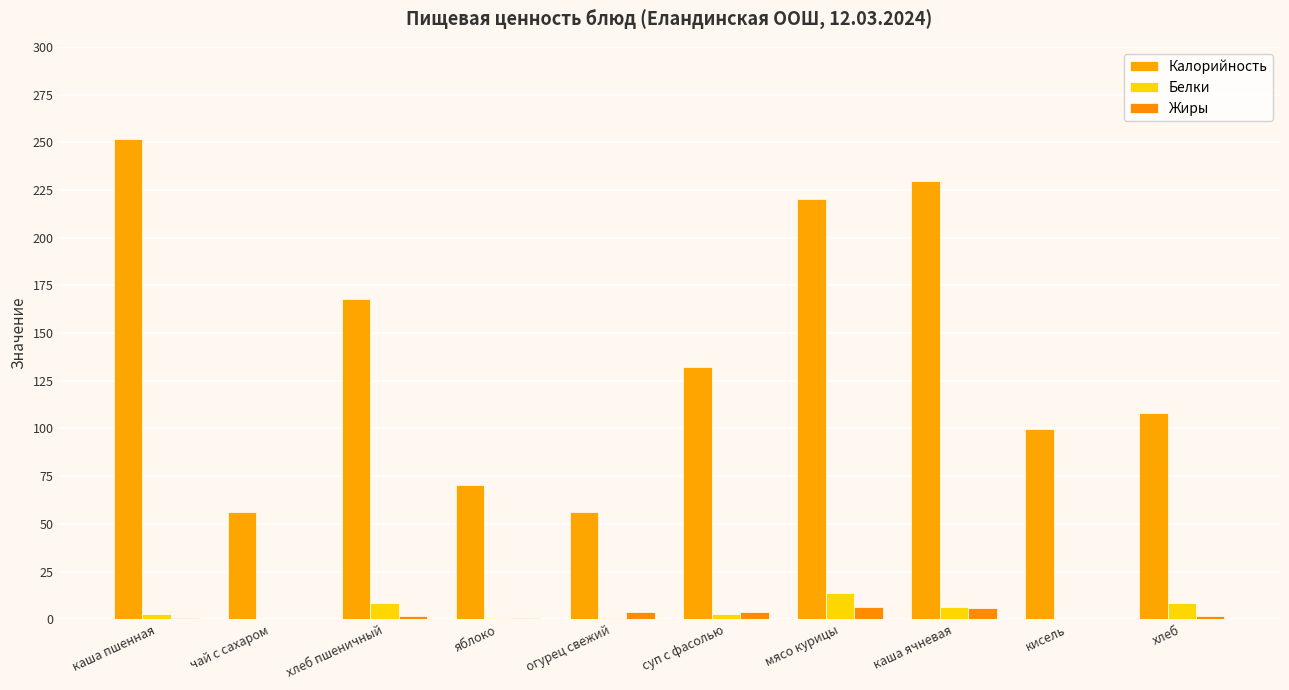

Is the value of Жиры at каша ячневая greater than the value of Белки at каша пшенная?

Yes